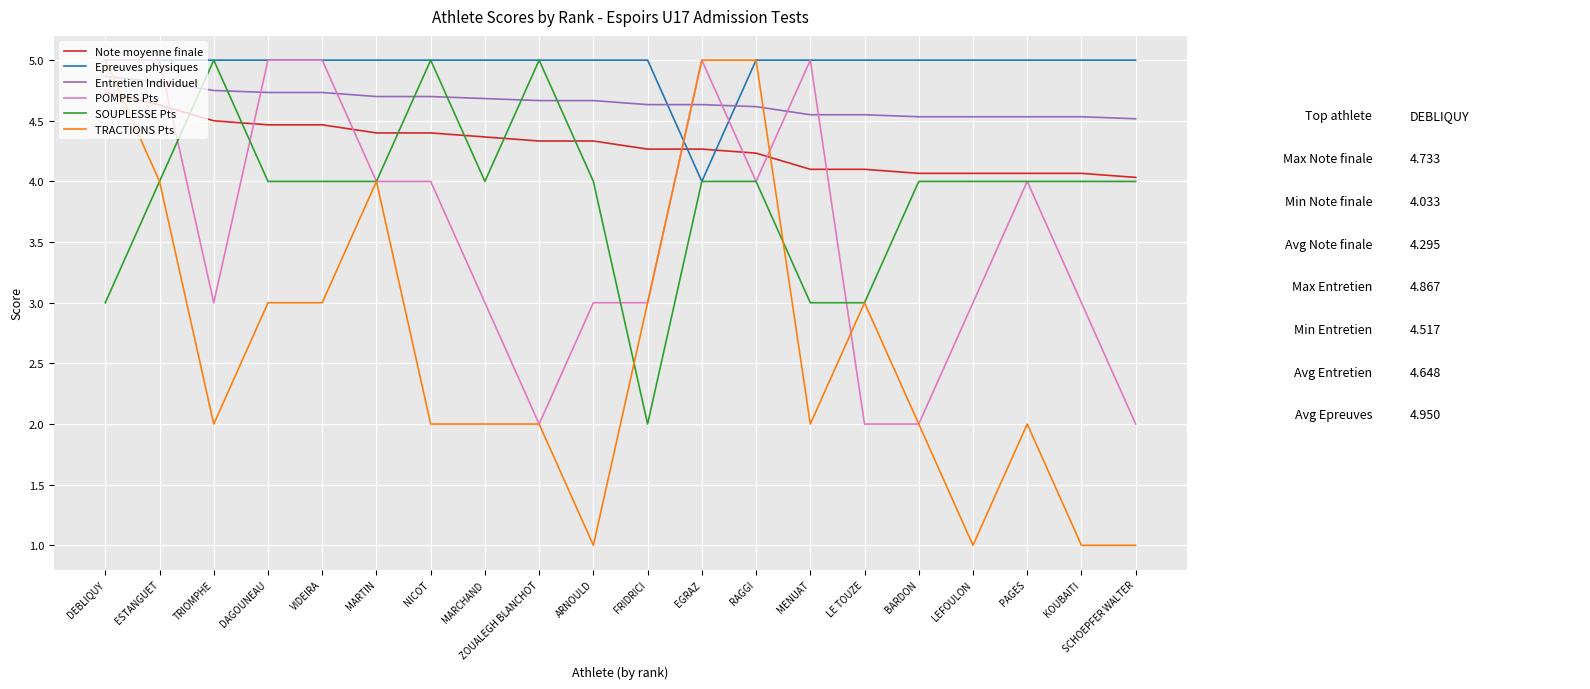

Which series has the largest total across all categories?

Epreuves physiques